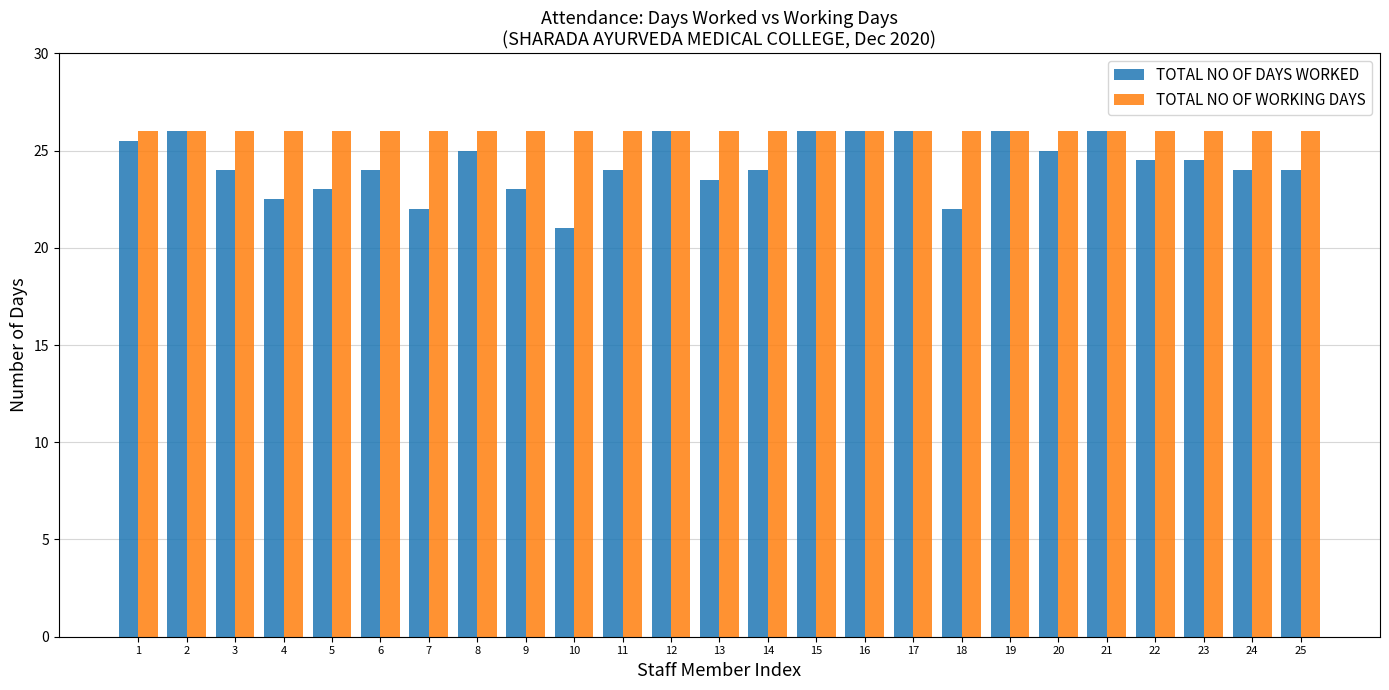

What is the approximate value of TOTAL NO OF WORKING DAYS at 25?

26.0